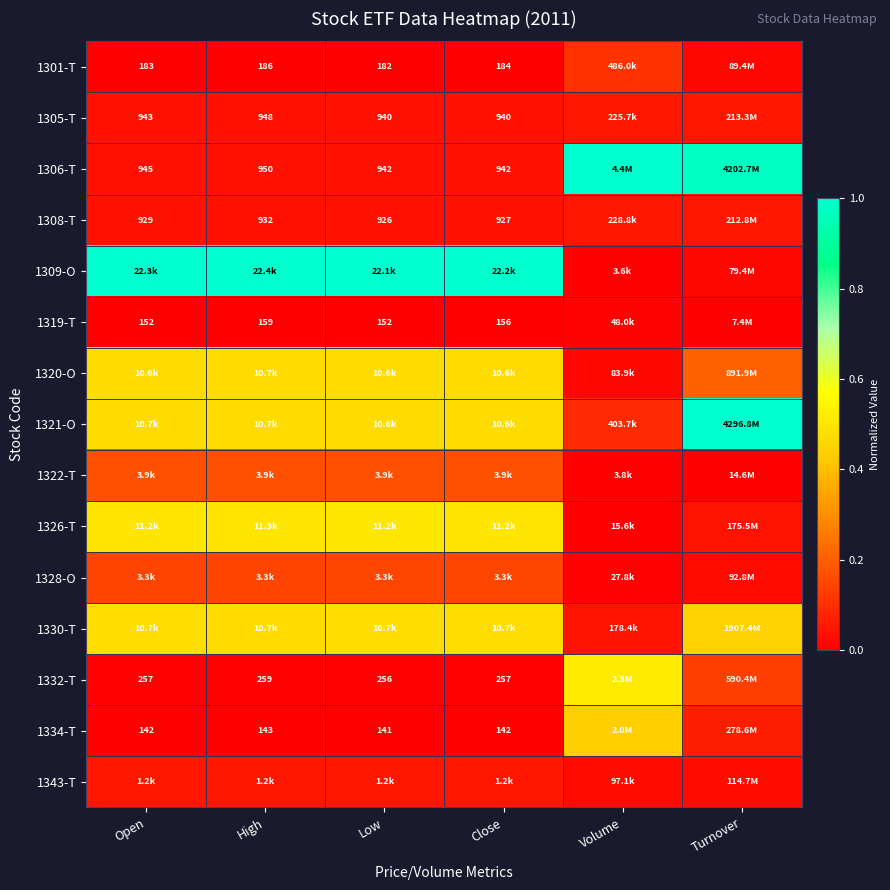

What is the total value across all series at Open?

3.4